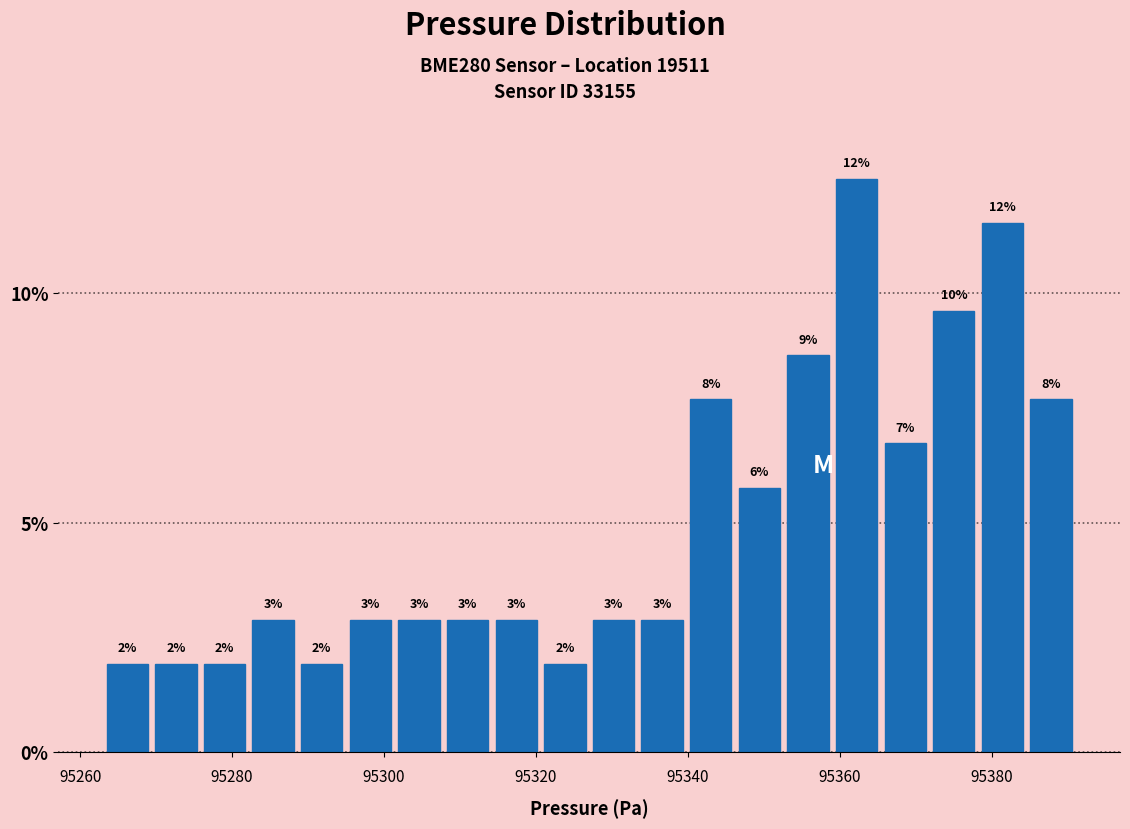

Read against the x-axis, roughly where is the centre of the tallest bar?

95362